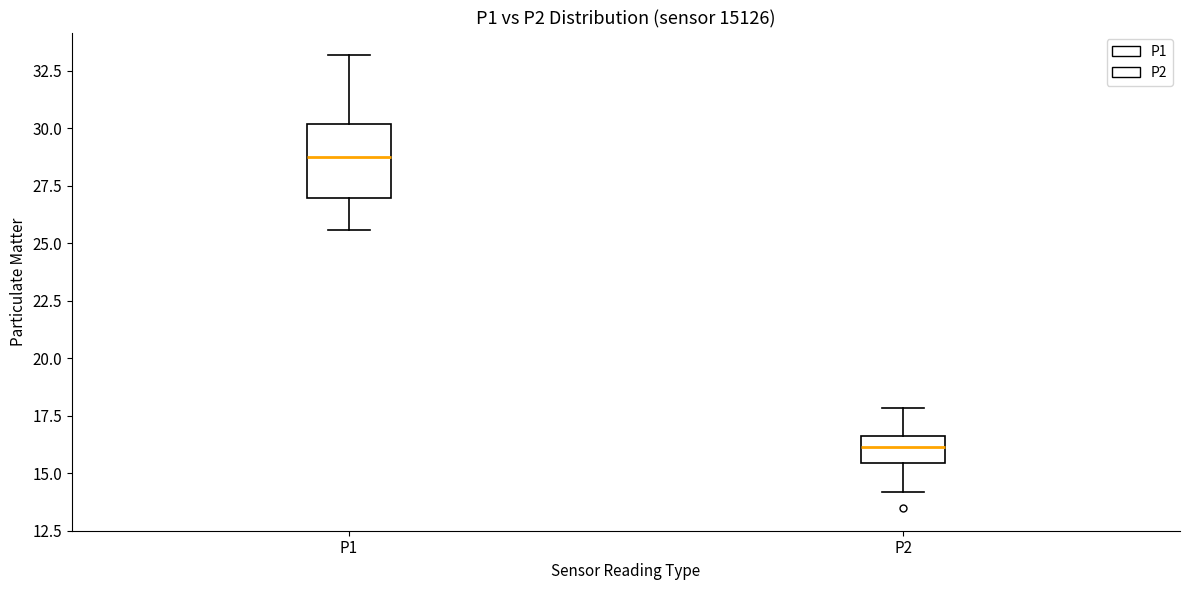

Which box's median line is the highest?

P1